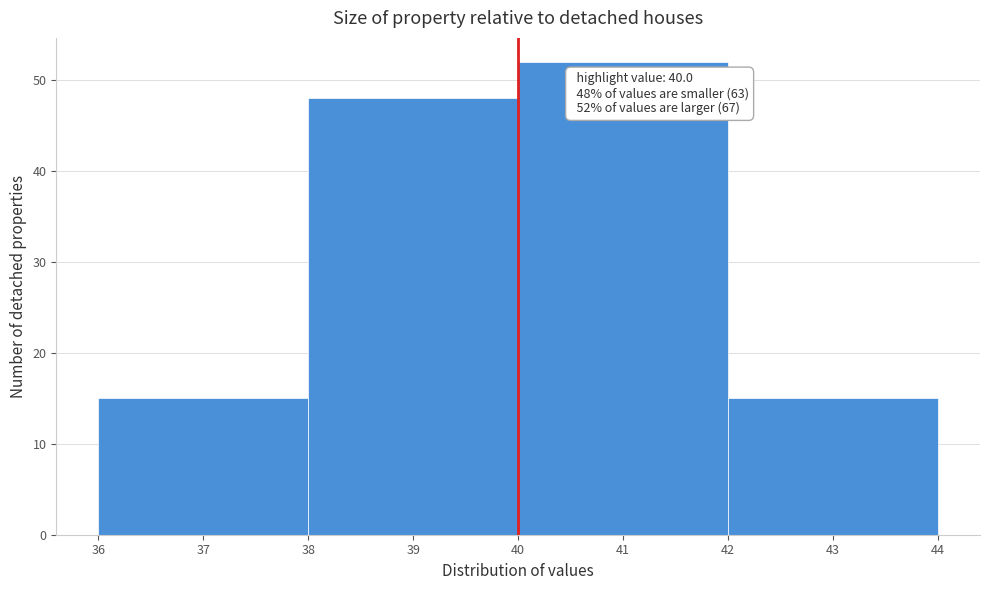

Over which range of the x-axis is the bar tallest?

40 to 42